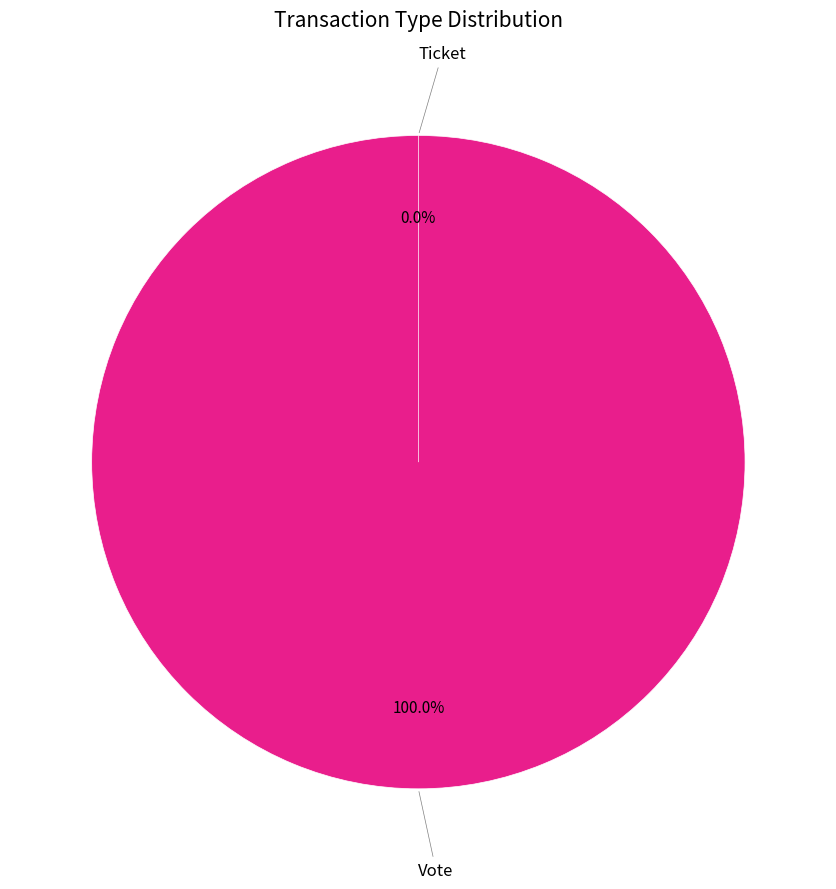

Does Vote account for over 50% of the chart?

Yes